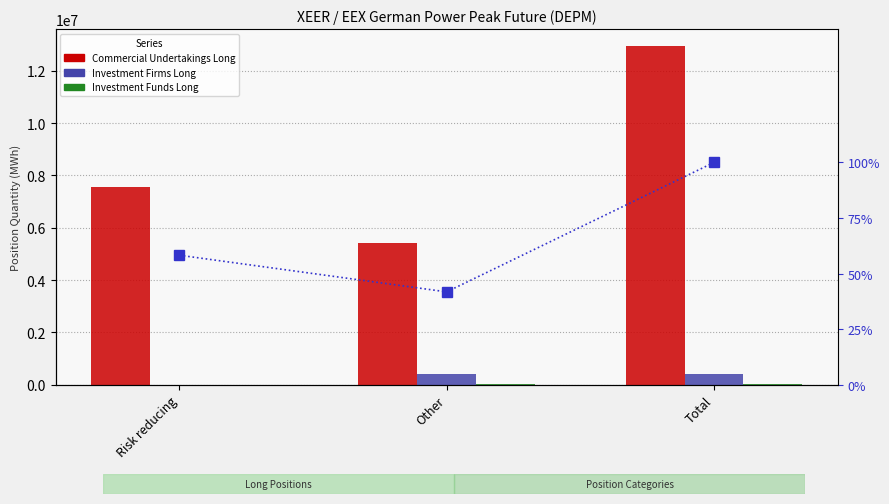

List the series in order of their peak value, highest first.

Commercial Undertakings Long, Investment Firms Long, Investment Funds Long, % of Commercial Undertakings Long max